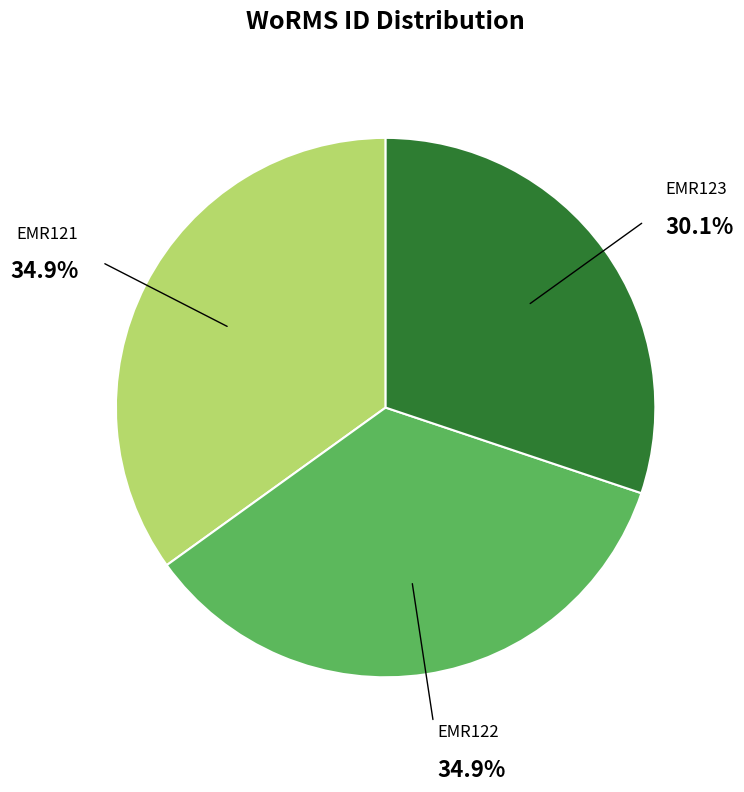

Is the sum of EMR122 and EMR121 greater than half?

Yes